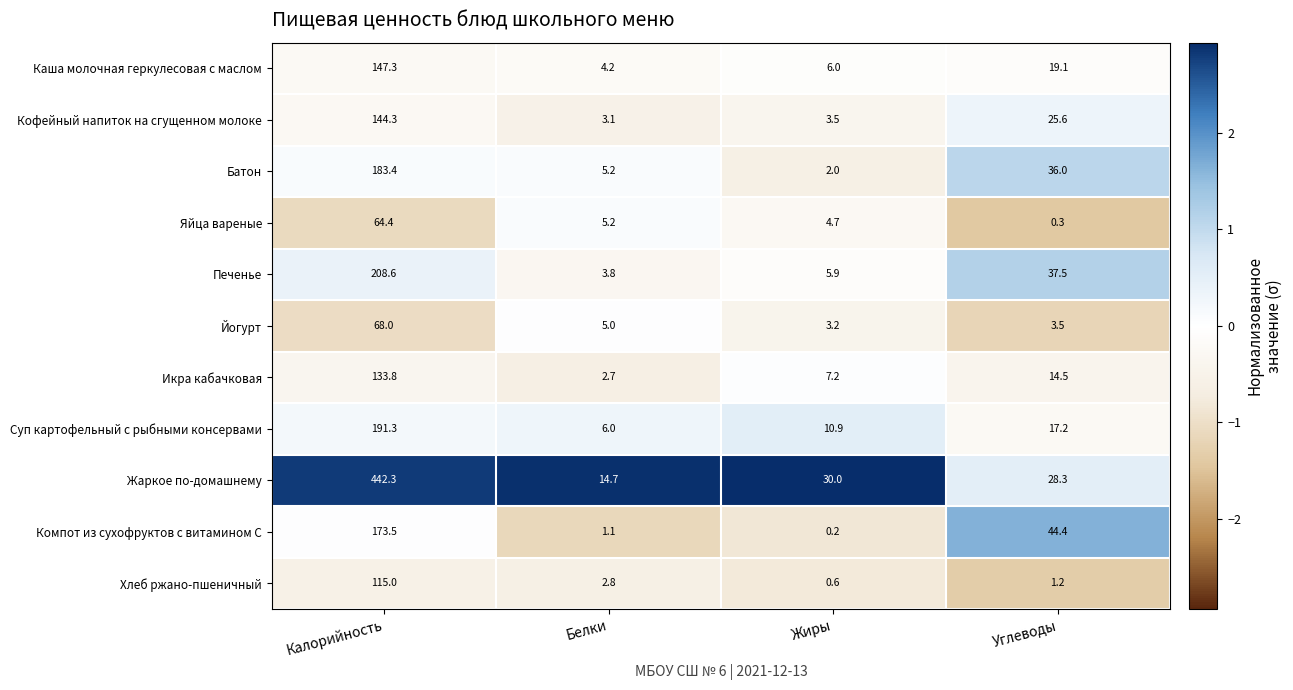

List the labels in order of Каша молочная геркулесовая с маслом value, smallest first.

Белки, Жиры, Углеводы, Калорийность